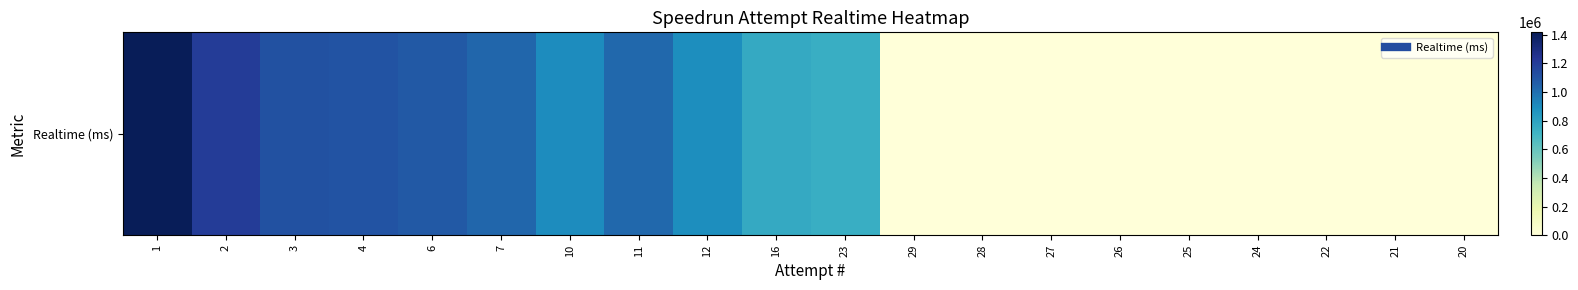

How many data points does each series have?

20